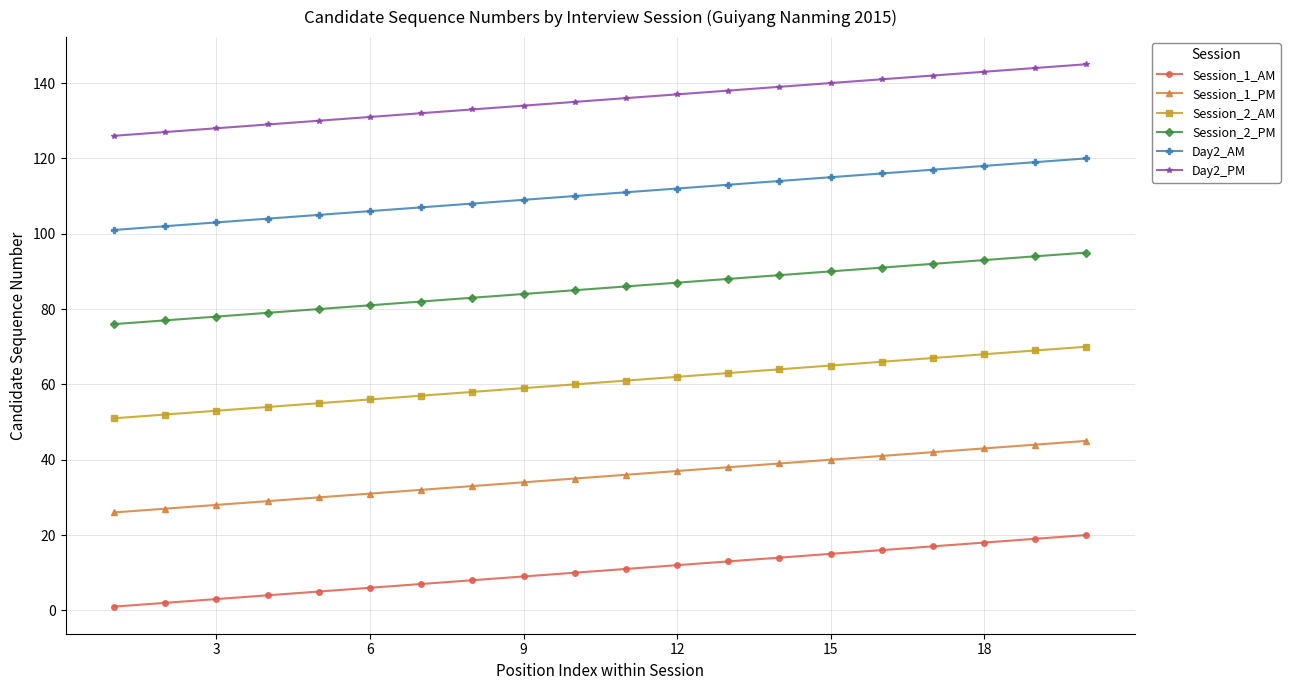

At how many categories does at least one series exceed 124?

20